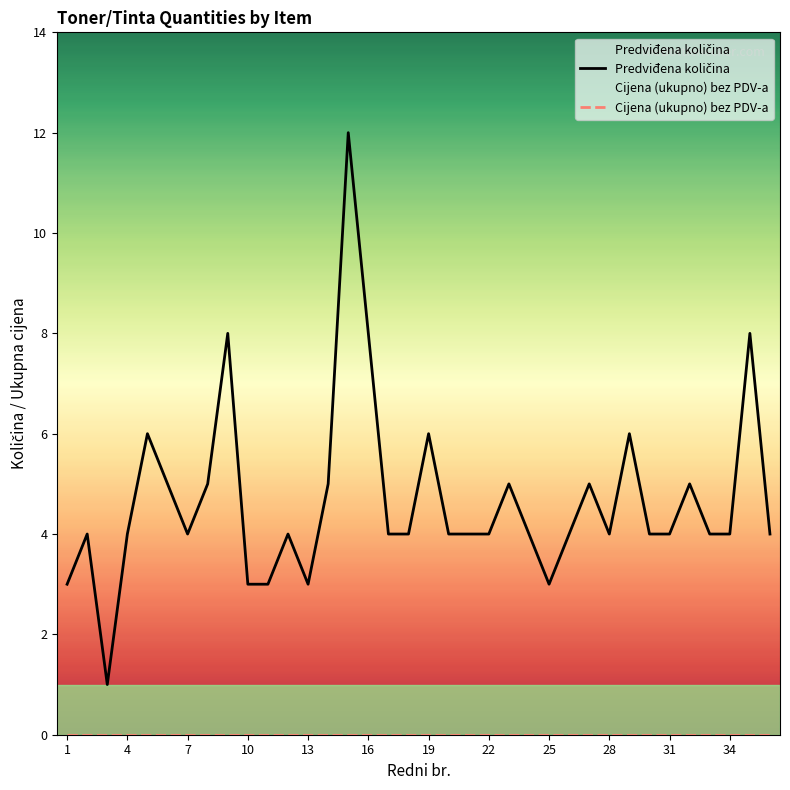

Does the chart display data point markers on the line(s)?

No